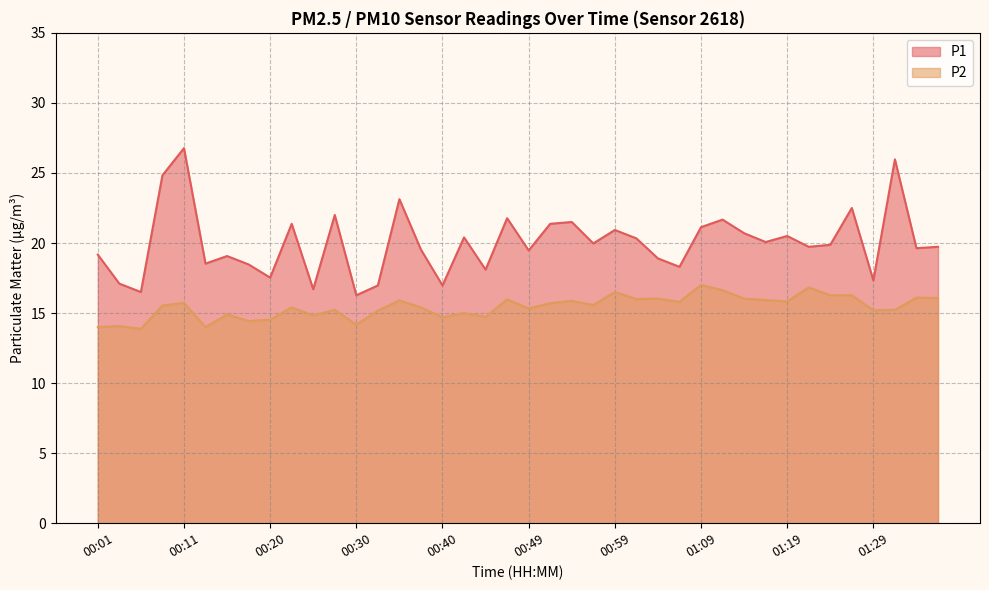

How many data points in P1 are above 19?

27